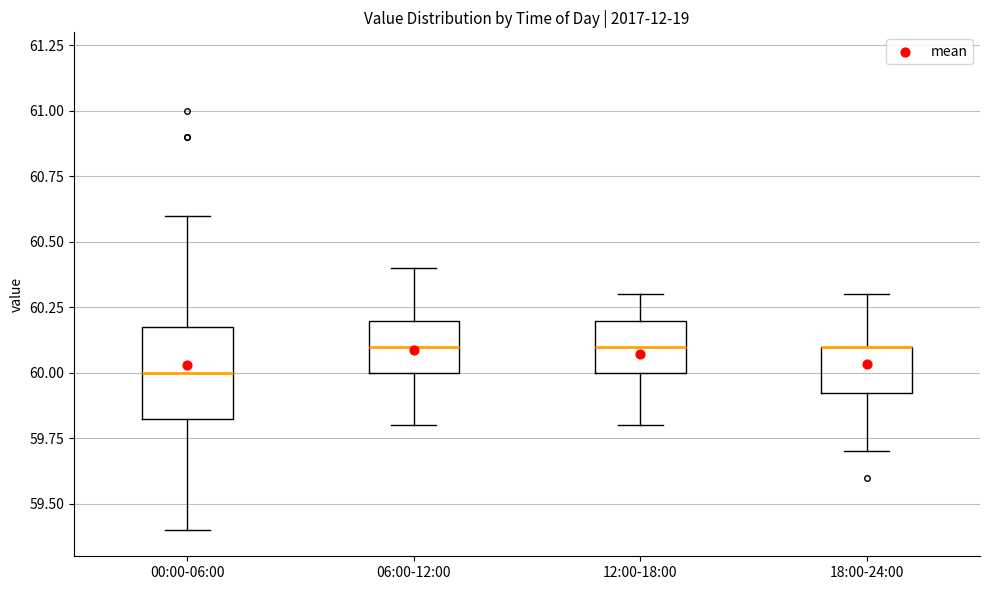

Reading left to right, transcribe this box plot: for each box, give where its median line is, the range the box spans, and where its two whiskers end, as read against the y-axis. The values are not printed on the chart, so give them approximately, as read against the axis.

00:00-06:00: median 60.00, box 59.85 to 60.20, whiskers 59.40 to 60.60
06:00-12:00: median 60.10, box 60.00 to 60.20, whiskers 59.80 to 60.40
12:00-18:00: median 60.10, box 60.00 to 60.20, whiskers 59.80 to 60.30
18:00-24:00: median 60.10 (drawn on the box's upper edge), box 59.95 to 60.10, whiskers 59.70 to 60.30